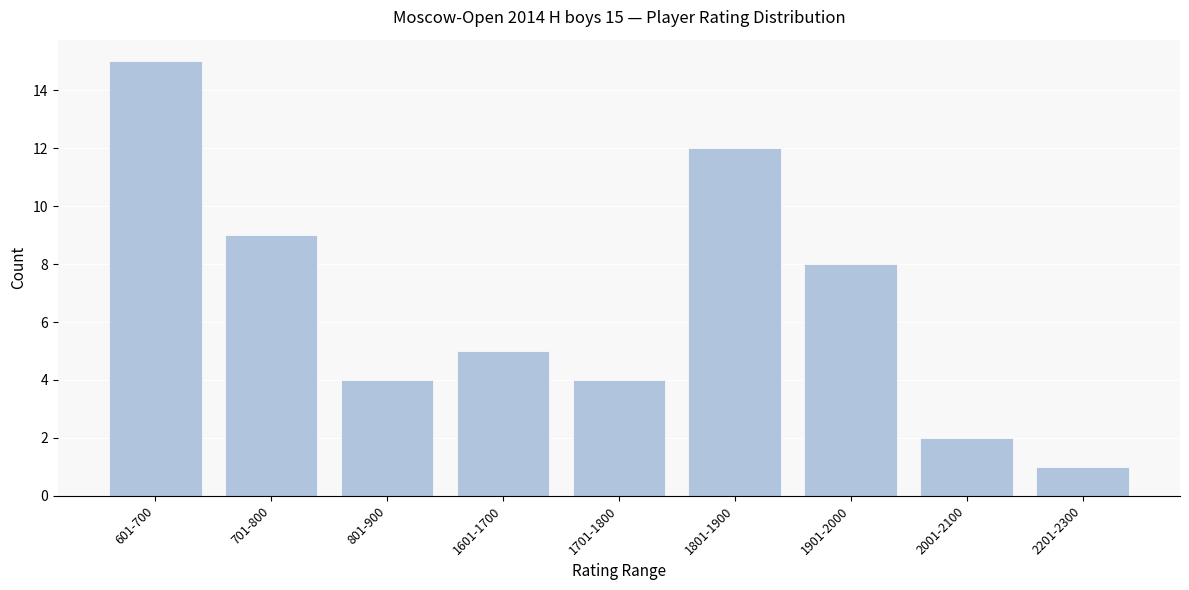

Reading left to right, what are all the values shown in this chart?

601-700=15	701-800=9	801-900=4	1601-1700=5	1701-1800=4	1801-1900=12	1901-2000=8	2001-2100=2	2201-2300=1